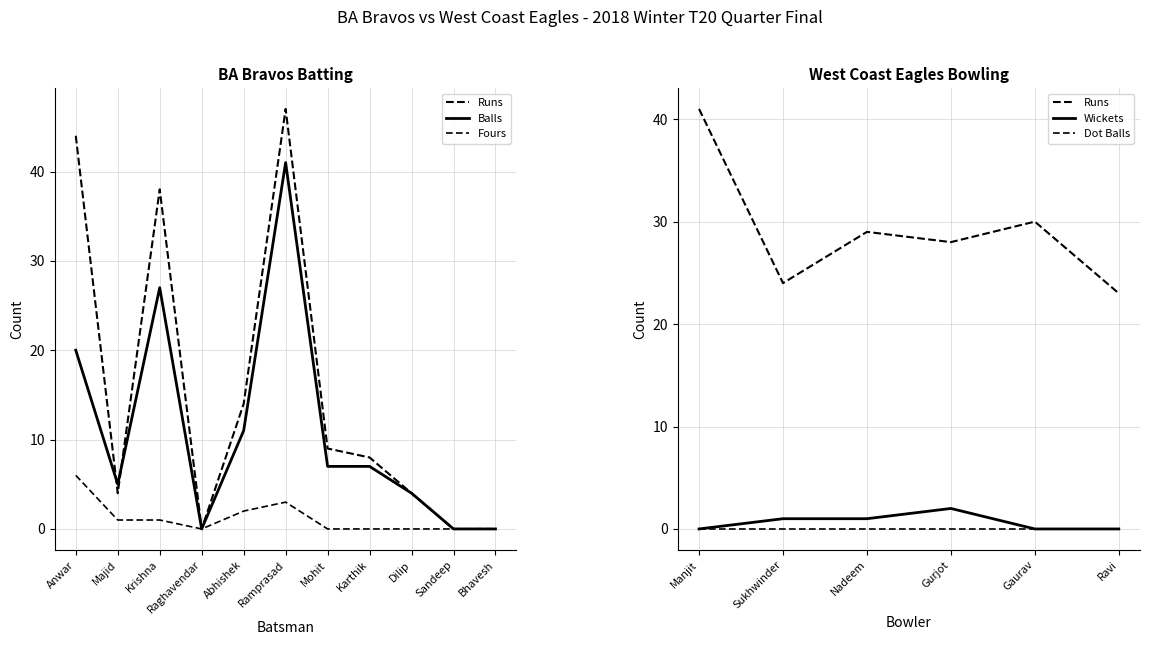

At how many categories does at least one series exceed 17?

3